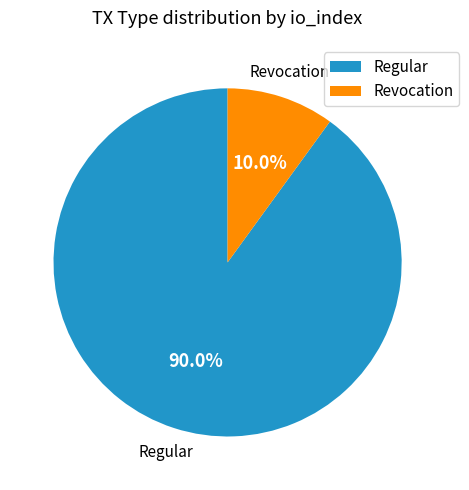

To the nearest percent, what percentage of the pie is Revocation?

10%